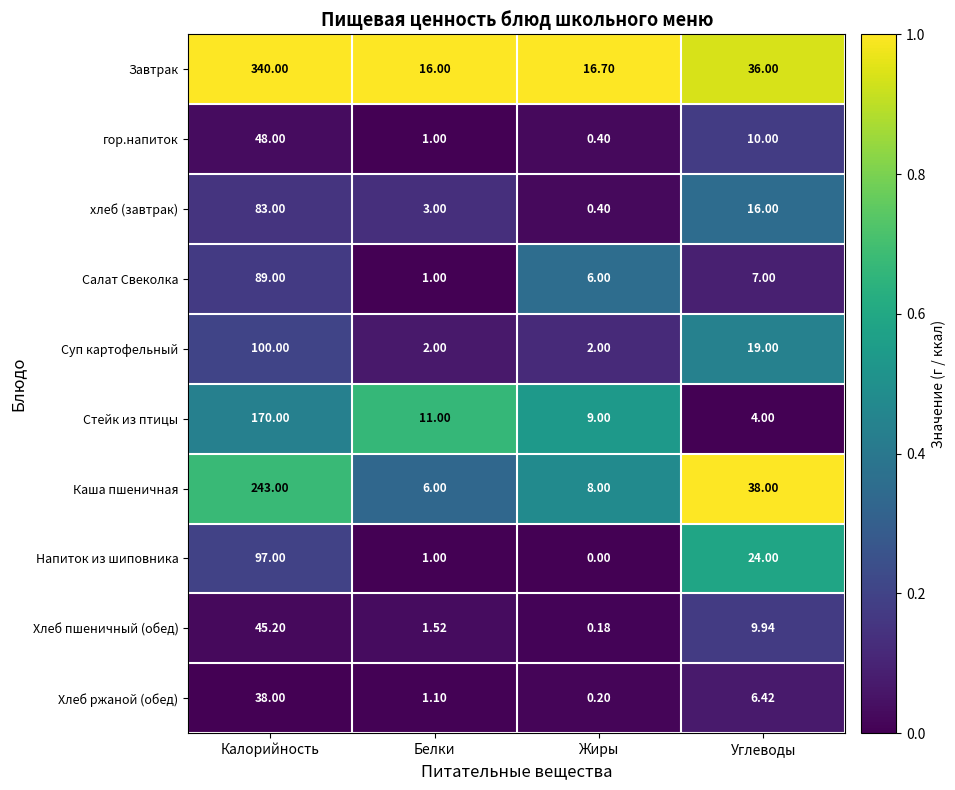

Which series changed the most between Калорийность and Белки?

Завтрак